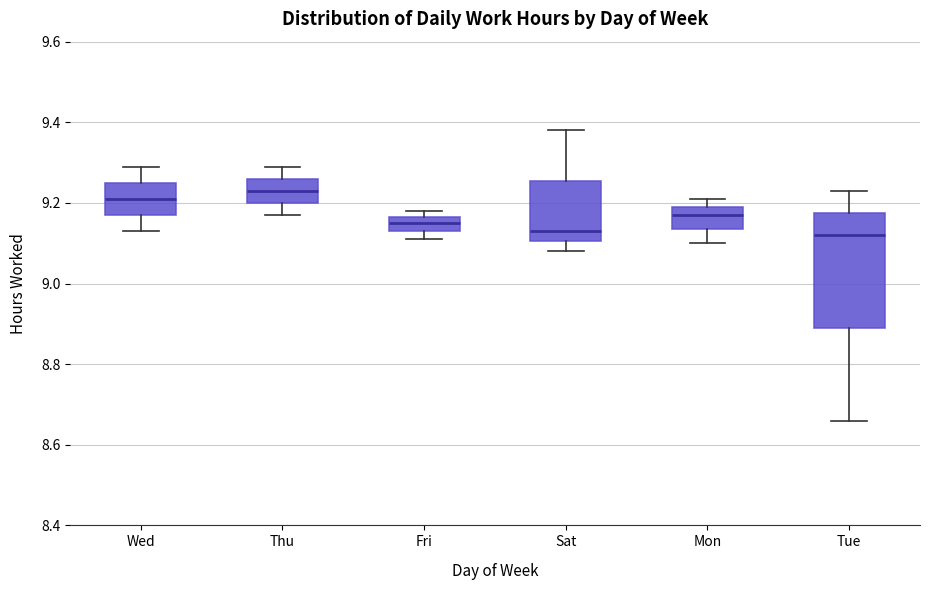

Where is the upper edge of the box for Fri on the y-axis? The values are not printed on the chart, so give them approximately, as read against the axis.

9.16